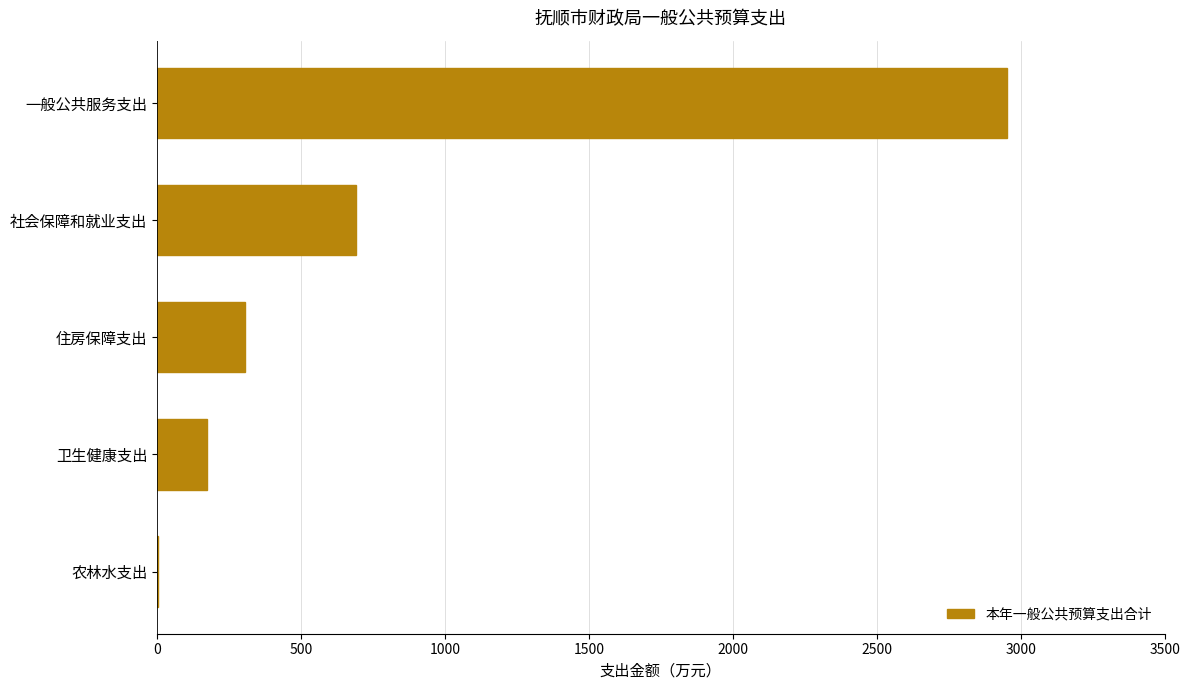

Which has a higher value, 住房保障支出 or 一般公共服务支出?

一般公共服务支出